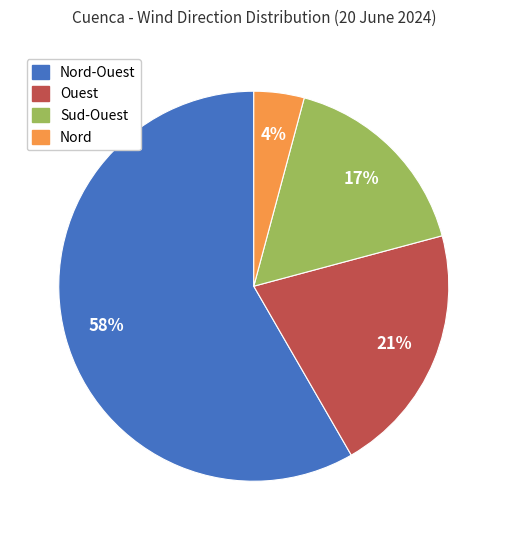

Is there any slice that represents more than half of the pie?

Yes